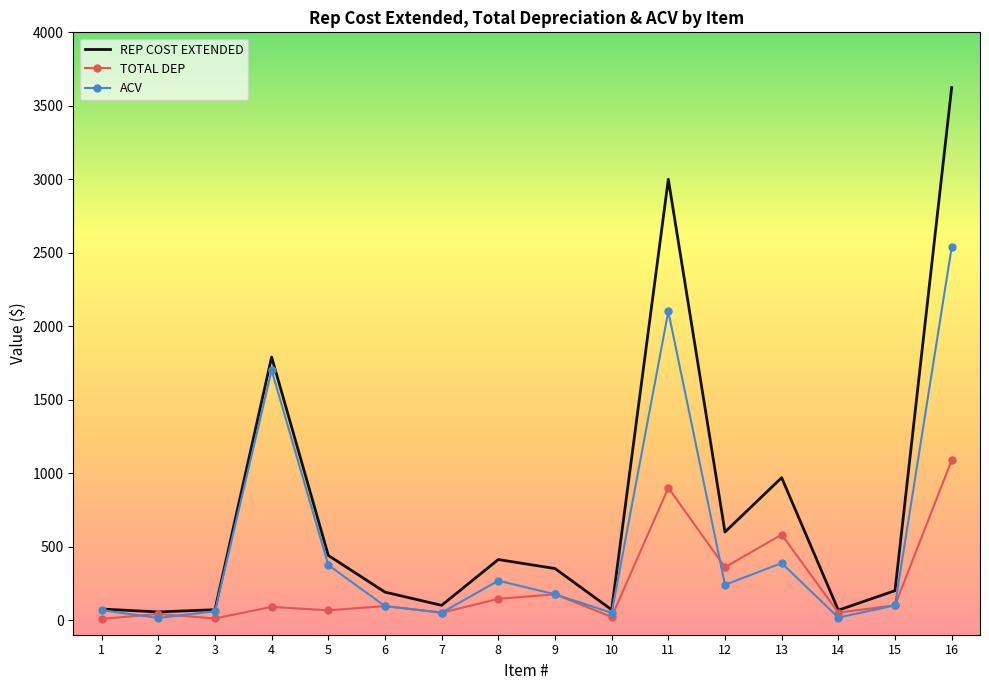

What is the maximum value for ACV?

2536.8